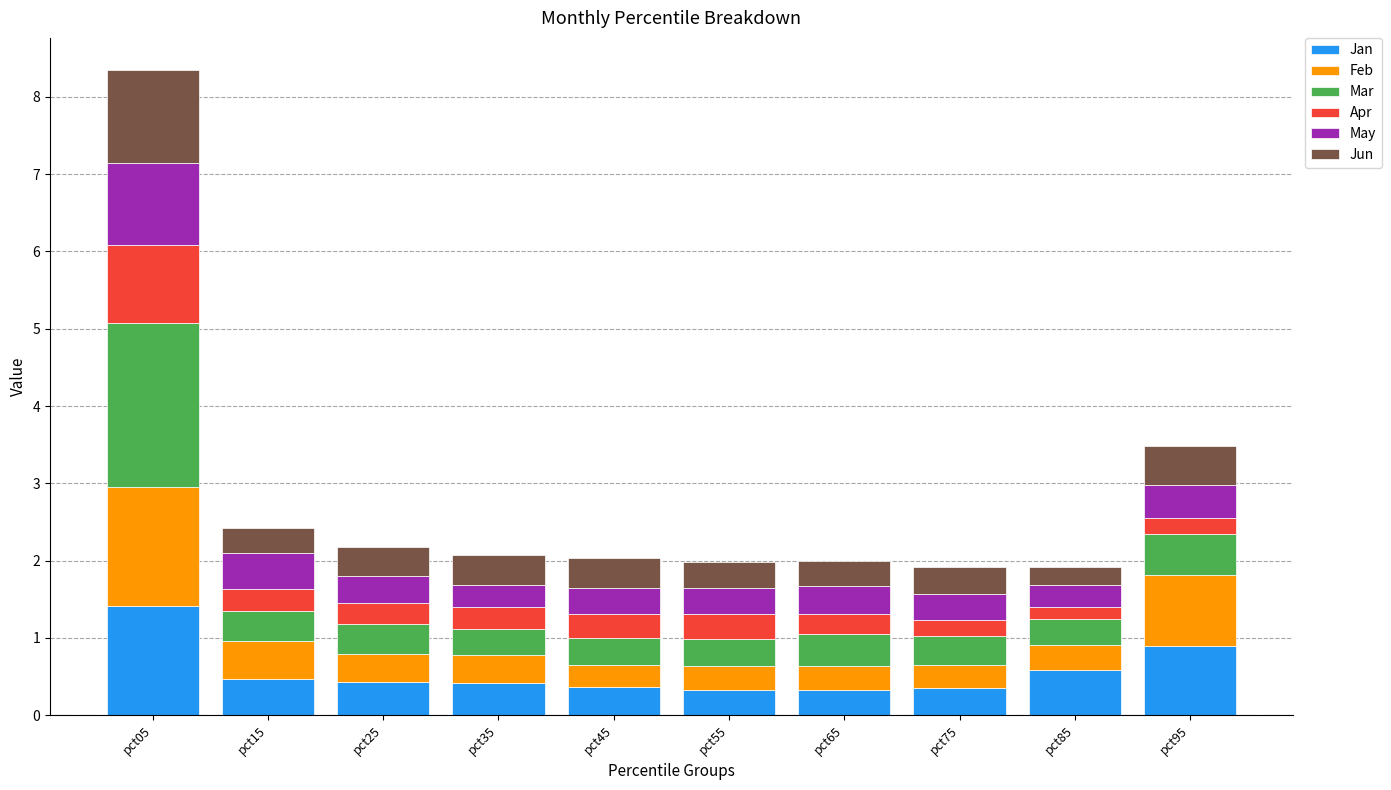

What is the total value across all series at pct65?

2.0